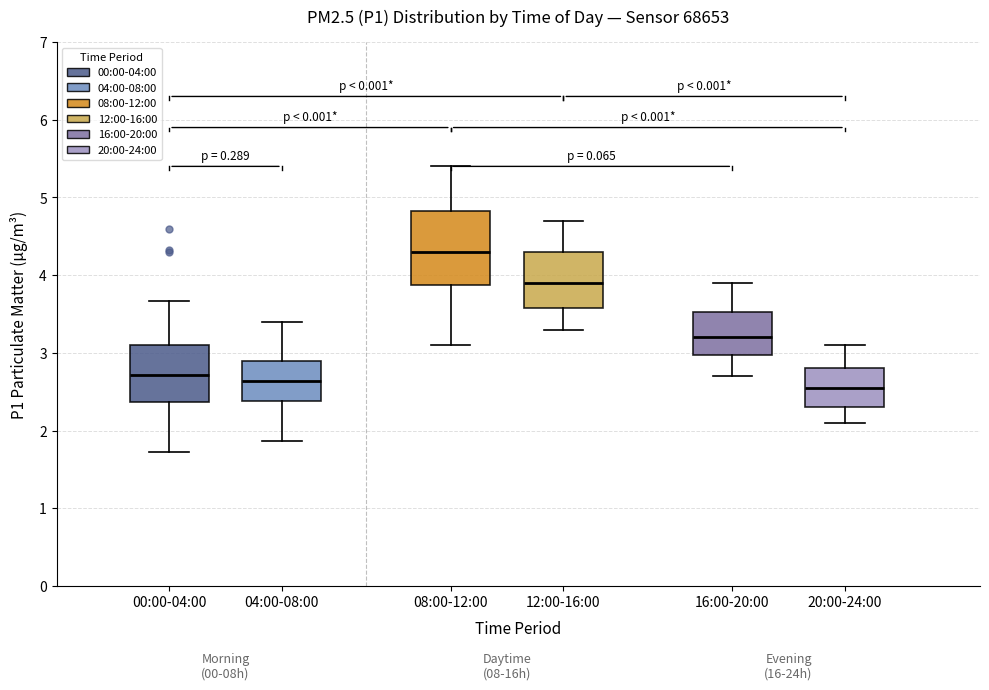

Which box is the tallest, from its lower edge to its upper edge?

08:00-12:00